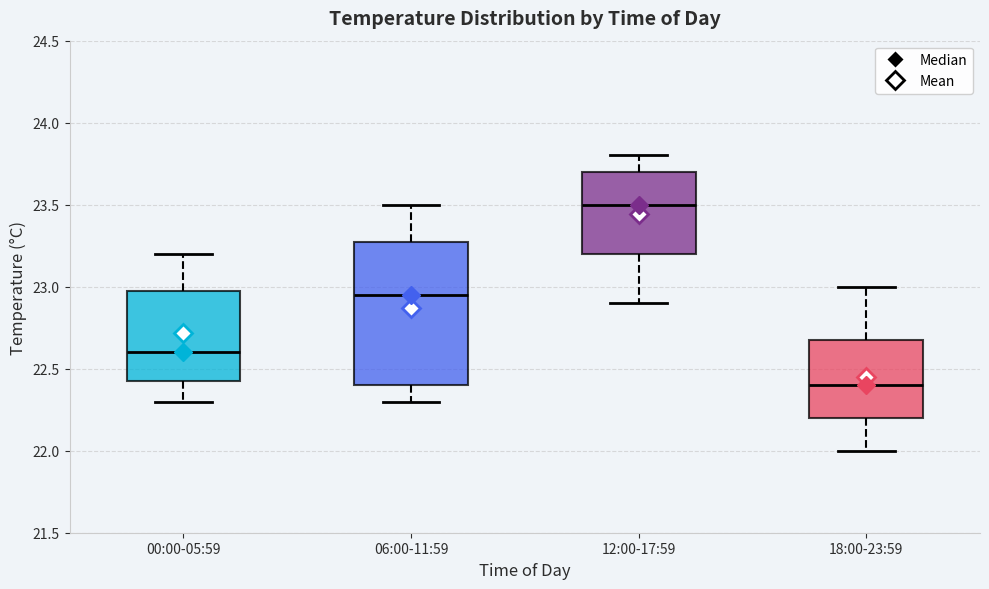

Reading left to right, read every box against the y-axis: the position of its median line, the range the box covers, and the ends of its whiskers. The values are not printed on the chart, so give them approximately, as read against the axis.

00:00-05:59: median 22.60, box 22.45 to 23.00, whiskers 22.30 to 23.20
06:00-11:59: median 22.95, box 22.40 to 23.30, whiskers 22.30 to 23.50
12:00-17:59: median 23.50, box 23.20 to 23.70, whiskers 22.90 to 23.80
18:00-23:59: median 22.40, box 22.20 to 22.70, whiskers 22.00 to 23.00